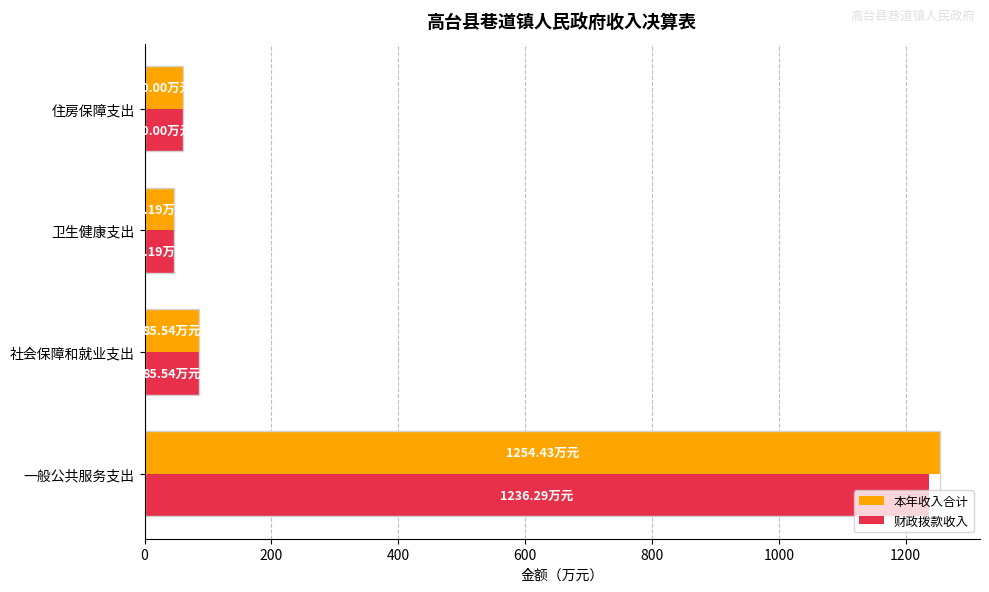

What is the maximum value for 本年收入合计?

1254.4